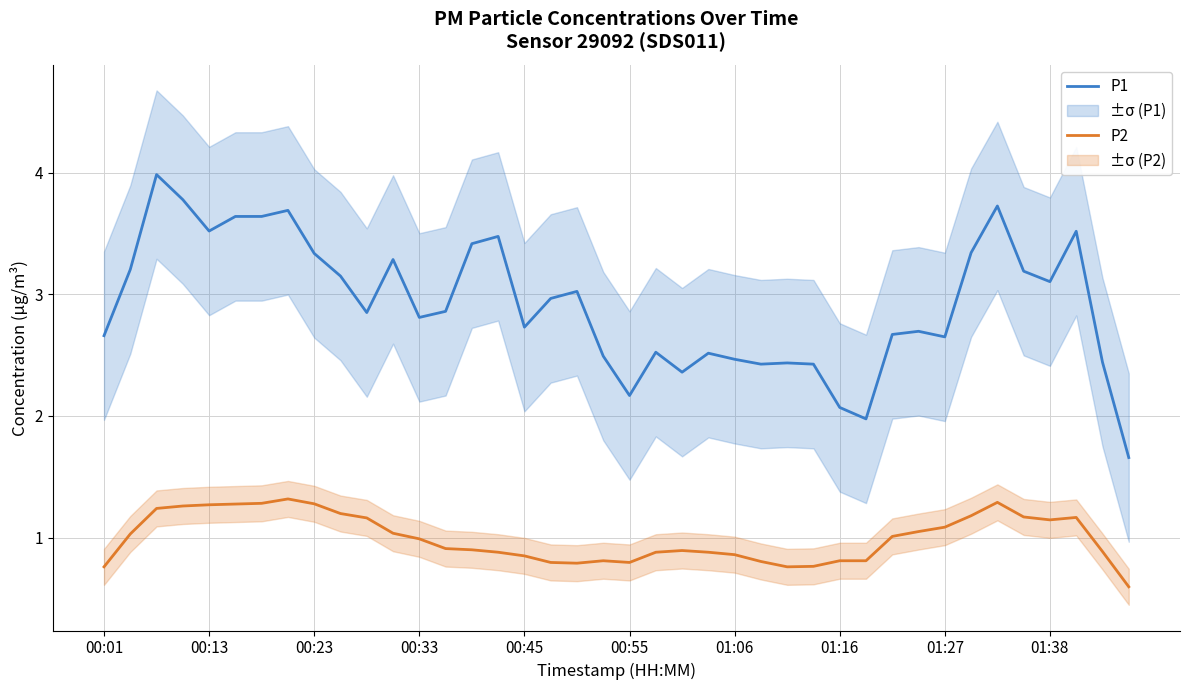

How many interior local valleys does the P2 series have?

4